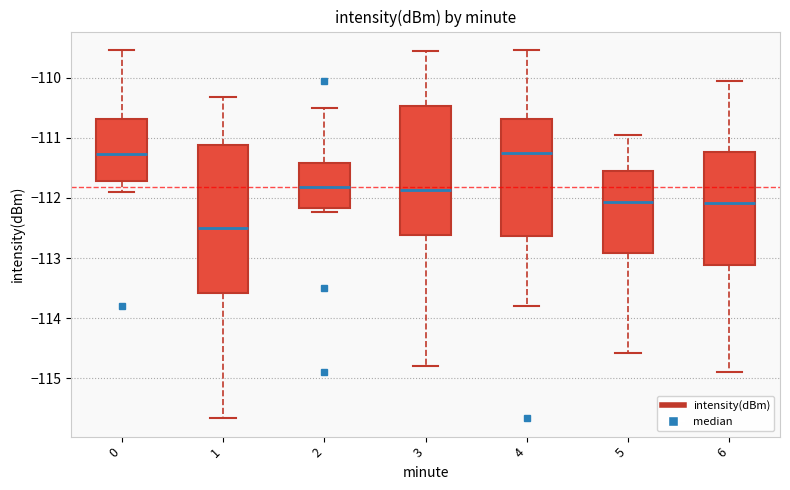

Reading left to right, transcribe this box plot: for each box, give where its median line is, the range the box spans, and where its two whiskers end, as read against the y-axis. The values are not printed on the chart, so give them approximately, as read against the axis.

0: median -111.3, box -111.7 to -110.7, whiskers -111.9 to -109.5
1: median -112.5, box -113.6 to -111.1, whiskers -115.7 to -110.3
2: median -111.8, box -112.2 to -111.4, whiskers -112.2 (just below the box's lower edge) to -110.5
3: median -111.9, box -112.6 to -110.5, whiskers -114.8 to -109.6
4: median -111.2, box -112.6 to -110.7, whiskers -113.8 to -109.5
5: median -112.1, box -112.9 to -111.6, whiskers -114.6 to -110.9
6: median -112.1, box -113.1 to -111.2, whiskers -114.9 to -110.0